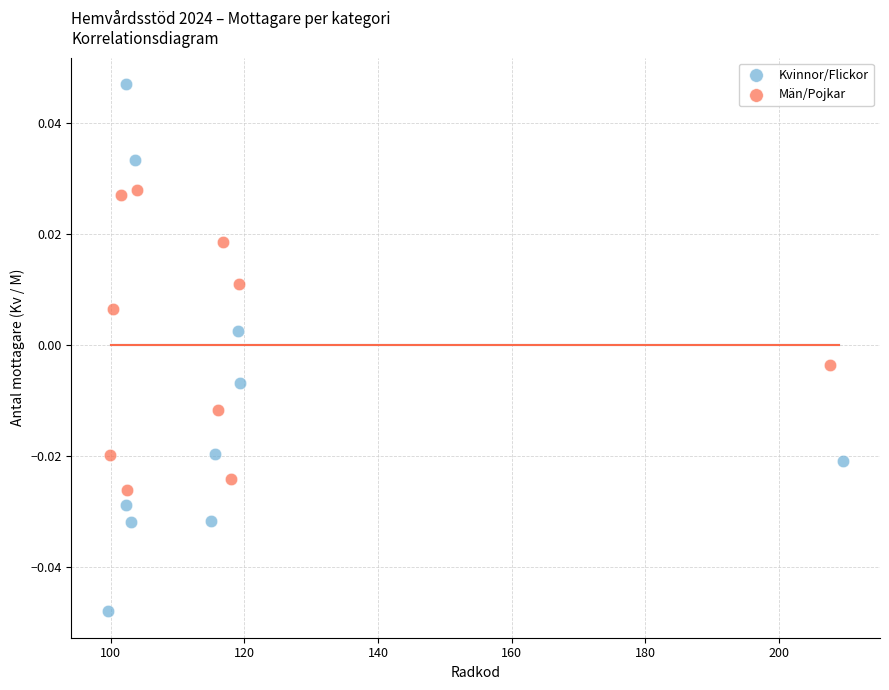

What are all the series names shown in the legend?

Kvinnor/Flickor, Män/Pojkar